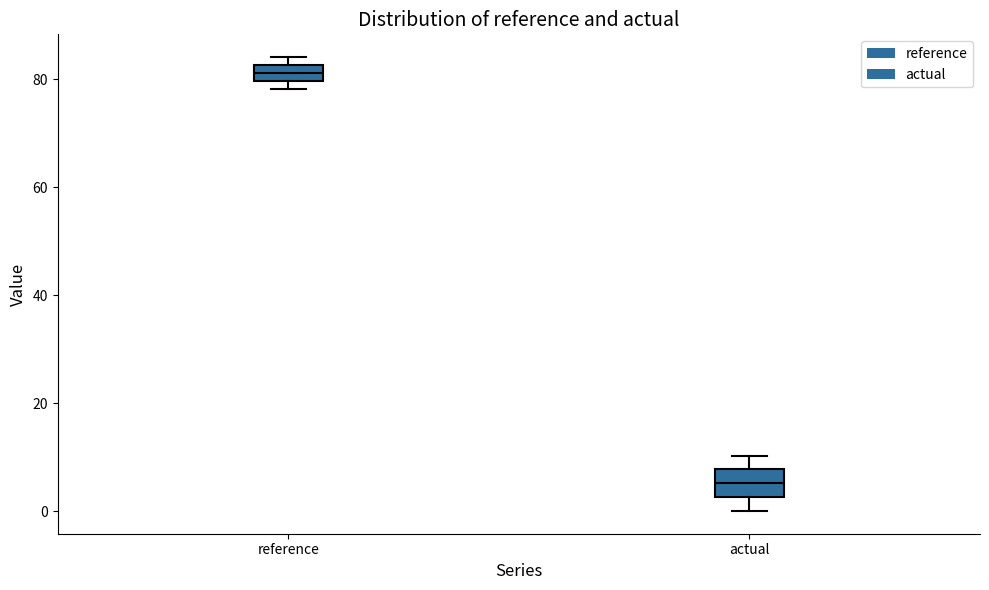

Where is the upper edge of the box for reference on the y-axis? The values are not printed on the chart, so give them approximately, as read against the axis.

82